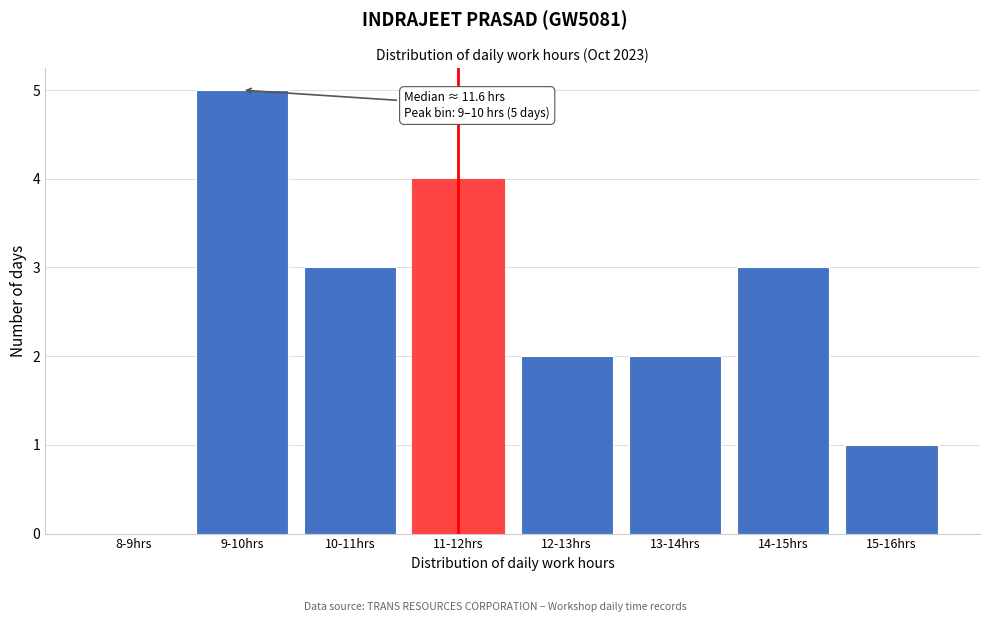

Reading left to right, what are all the values shown in this chart?

8-9hrs=0	9-10hrs=5	10-11hrs=3	11-12hrs=4	12-13hrs=2	13-14hrs=2	14-15hrs=3	15-16hrs=1